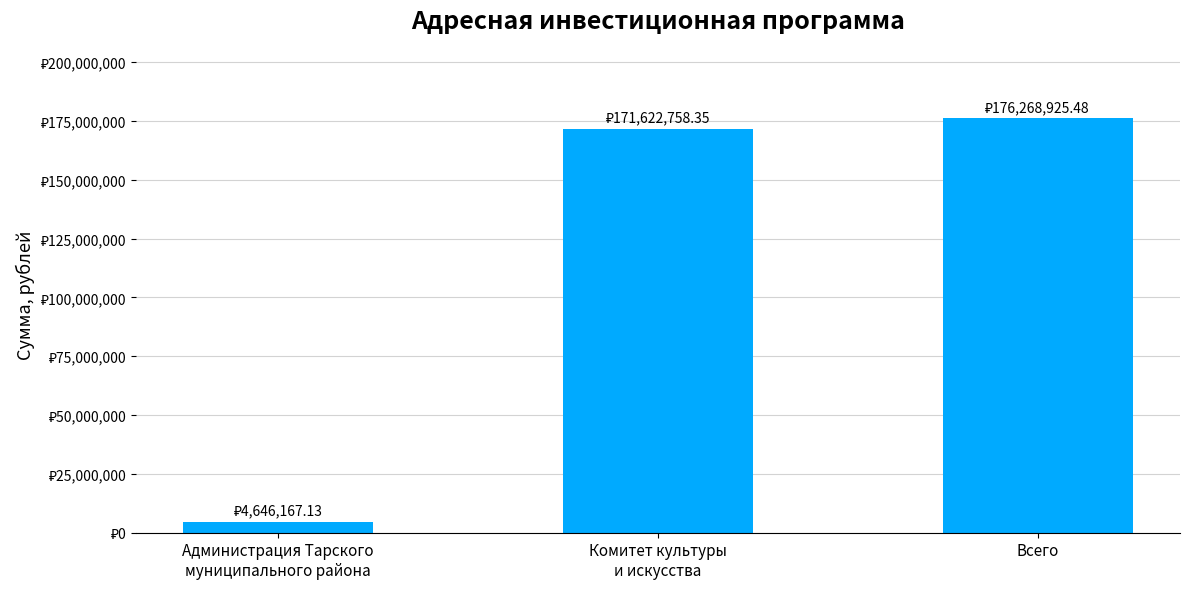

What is the change in value from Администрация Тарского
муниципального района to Всего?

+171622758.3